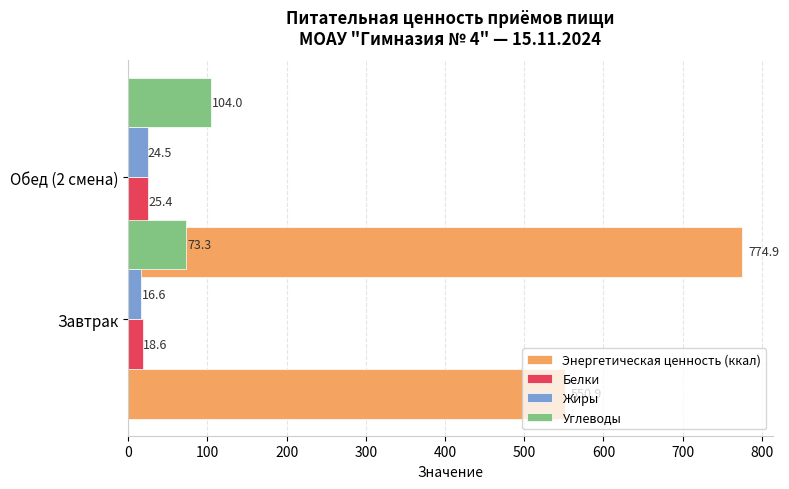

What is the sum of all Углеводы values?

177.3